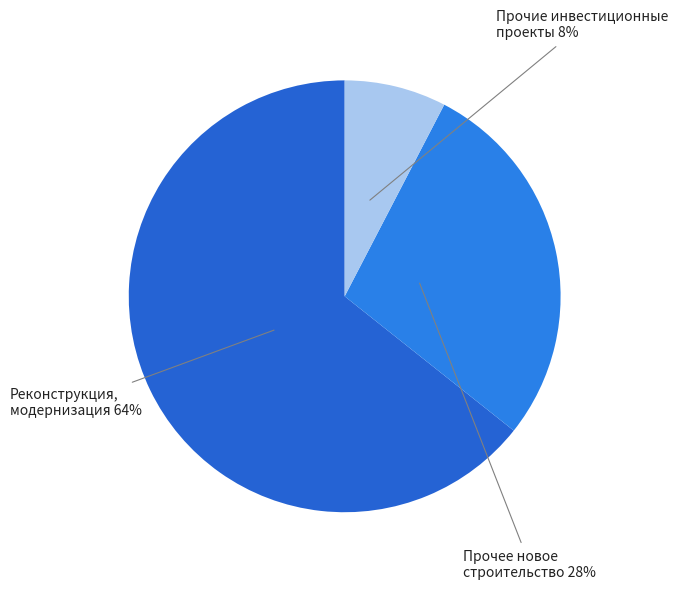

Which slice is the smallest?

Прочие инвестиционные проекты